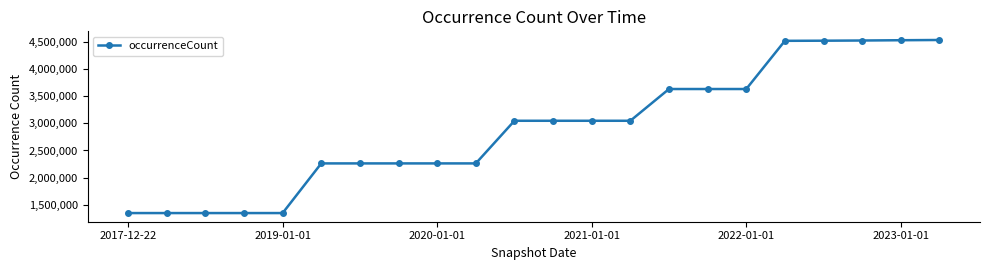

Does the chart have visible grid lines?

No